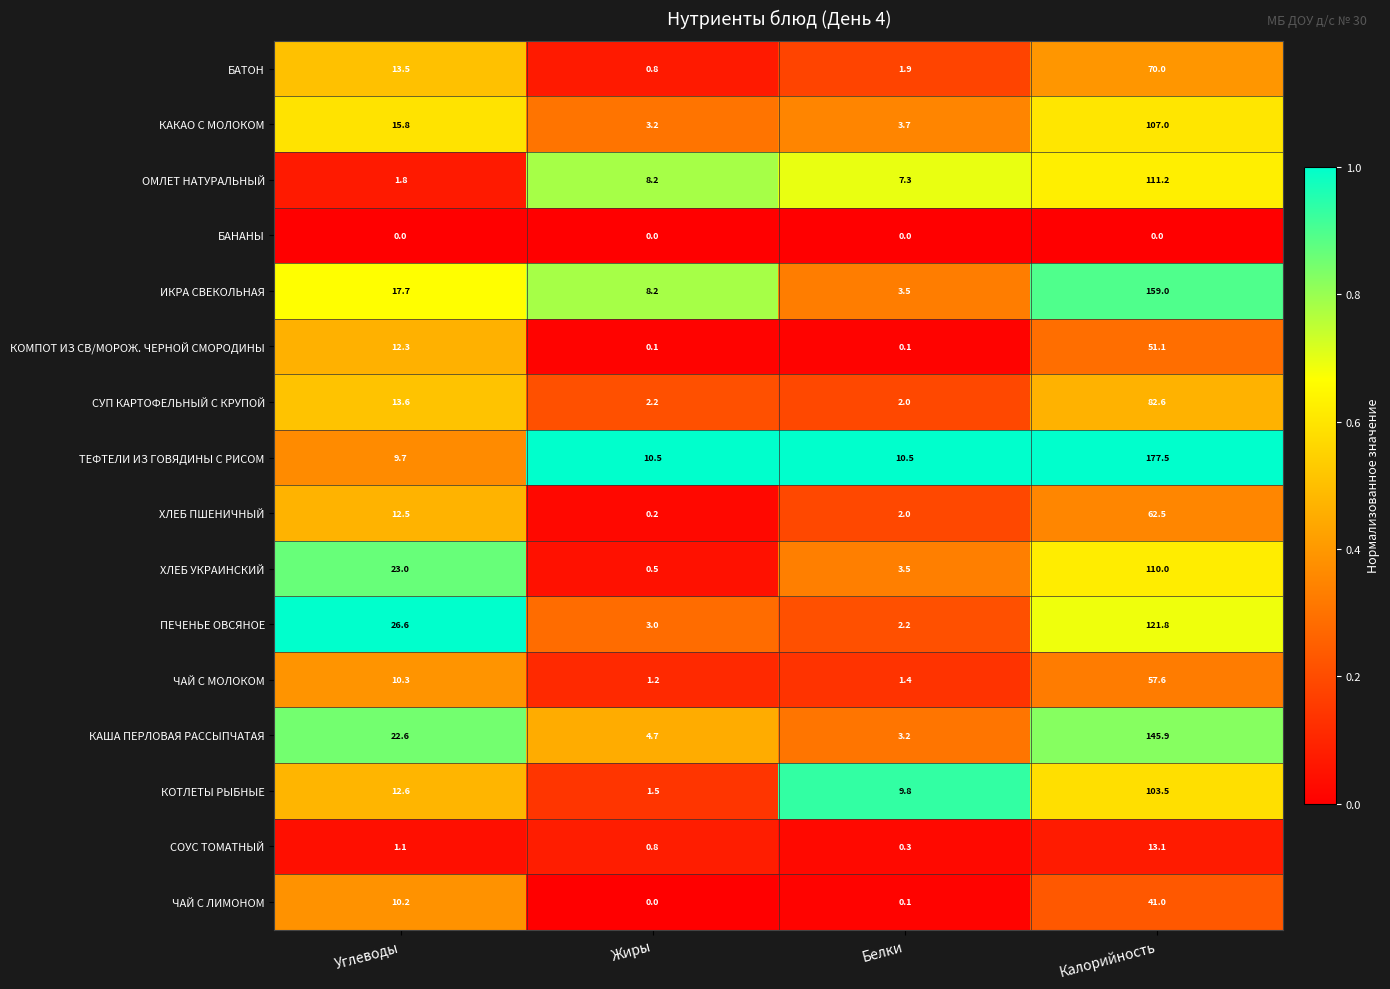

How many distinct data groups are displayed?

16